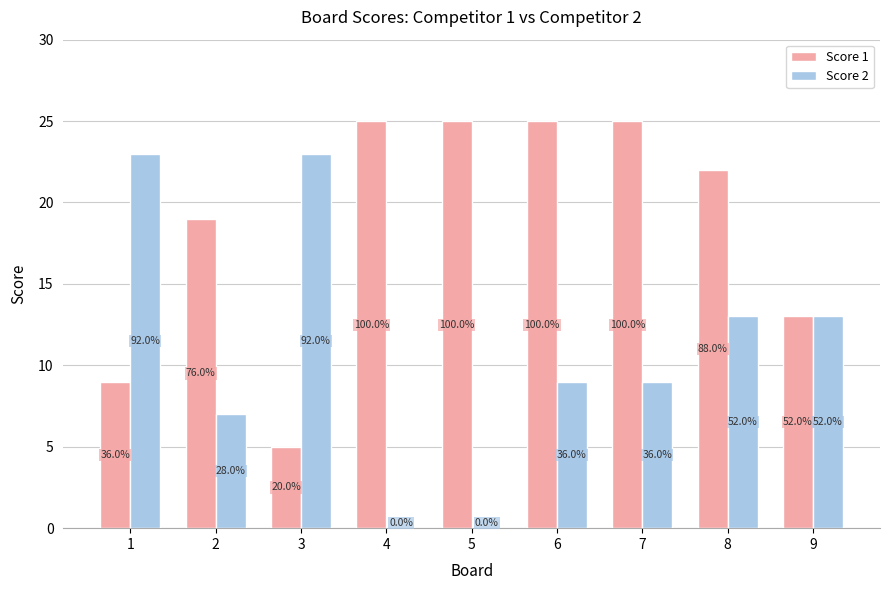

Which series has the largest total across all categories?

Score 1